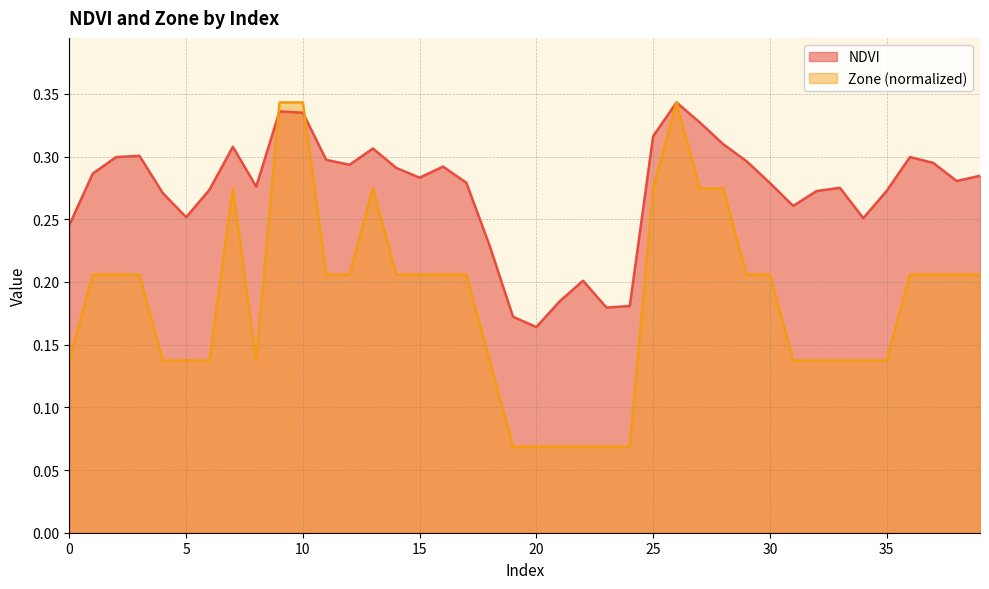

How many intersections are there between Zone and NDVI?

2